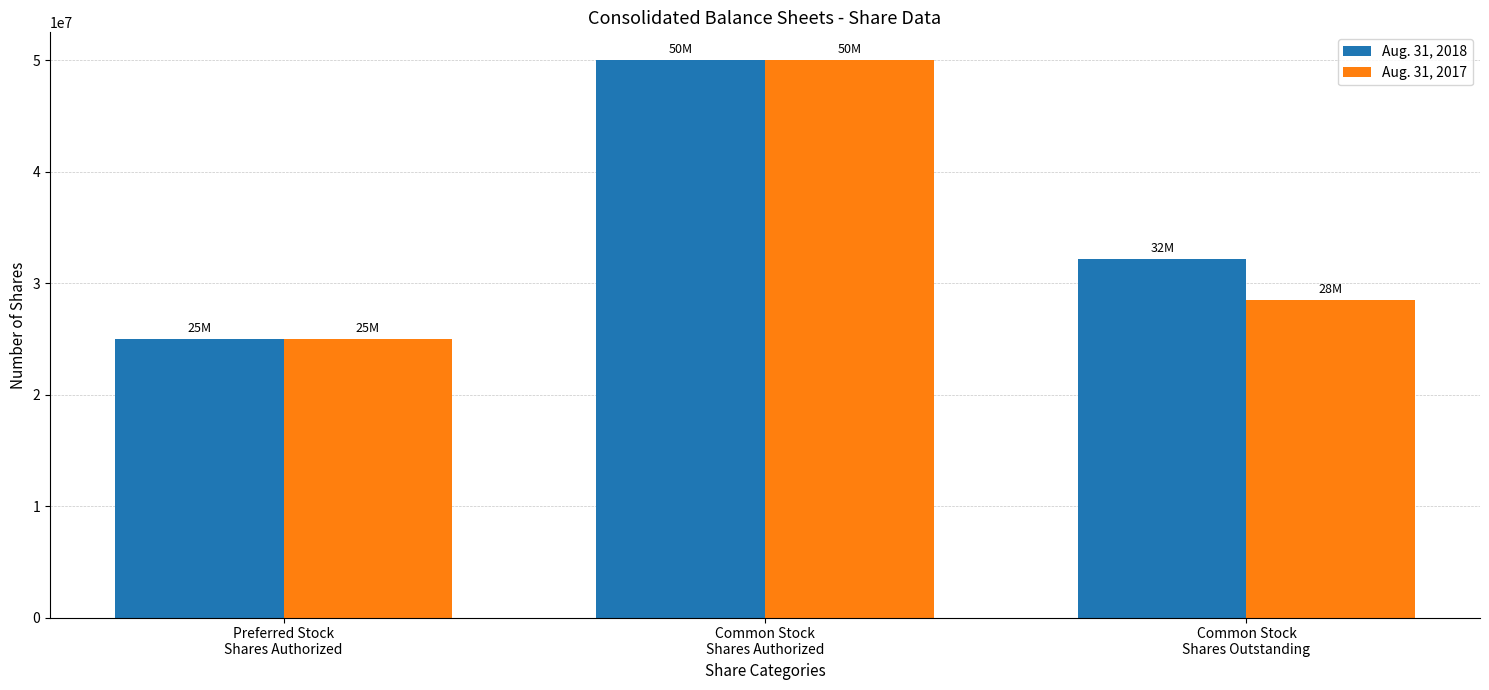

Is it true that Aug. 31, 2017 equals 28503000 at Common Stock
Shares Outstanding?

True